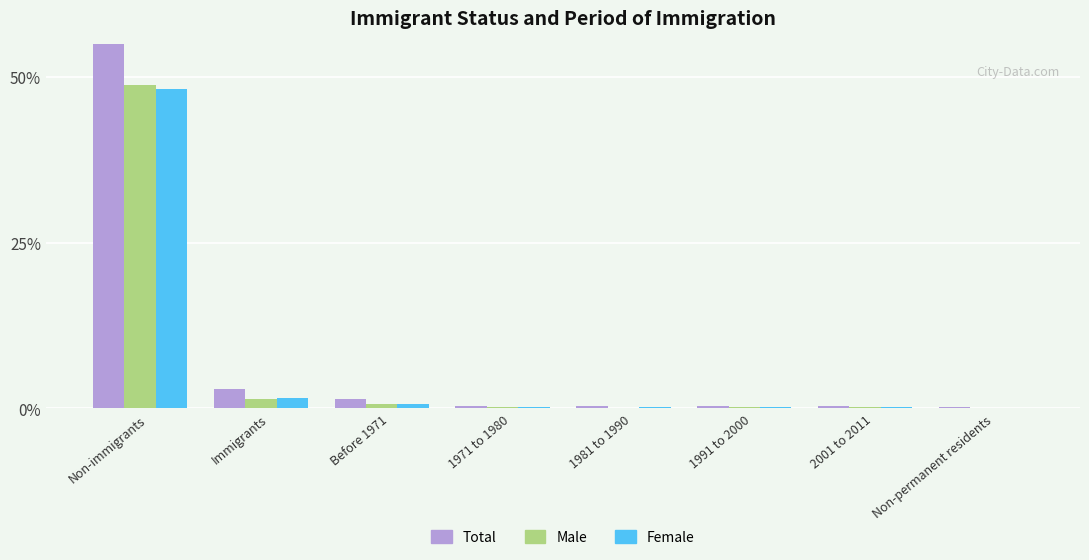

What is the label of the 8th bar from the left?

Non-permanent residents